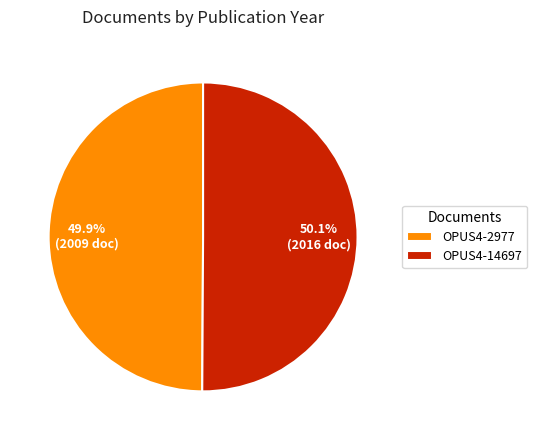

How many segments does this pie chart have?

2